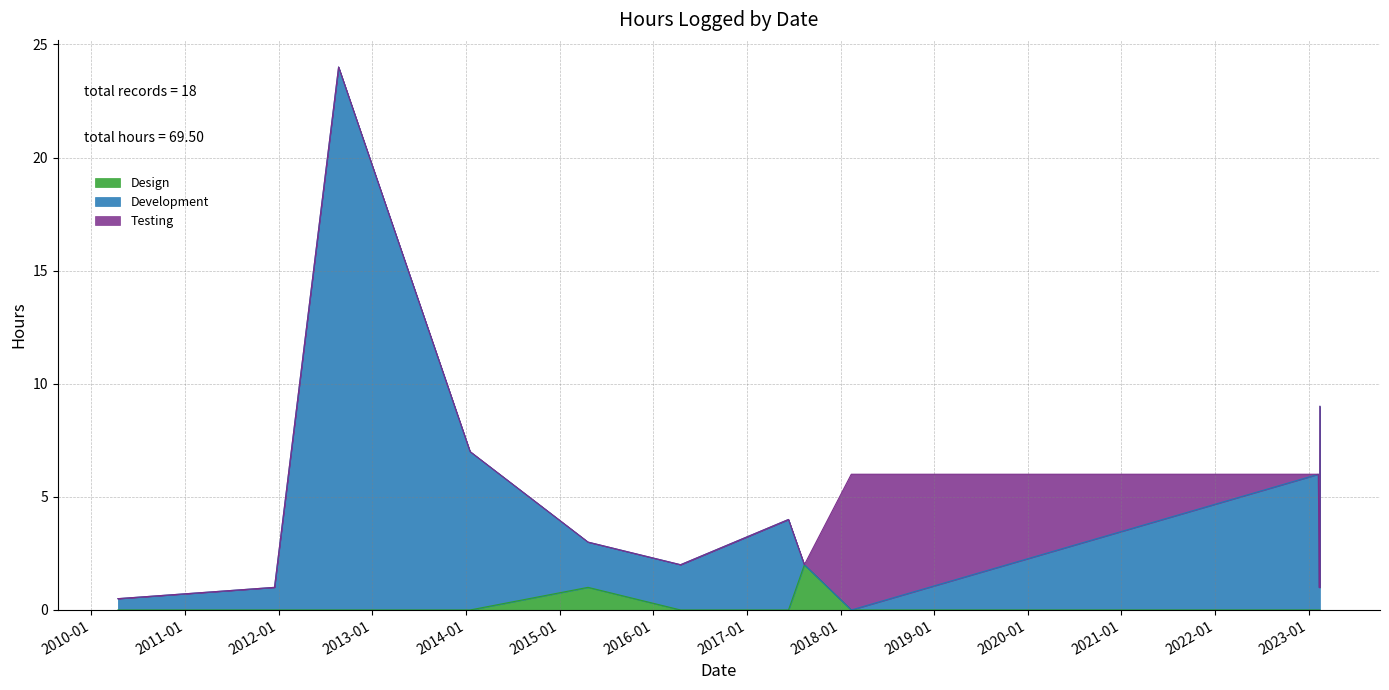

Is it true that the value at 01/17/2014 is 1.8?

False